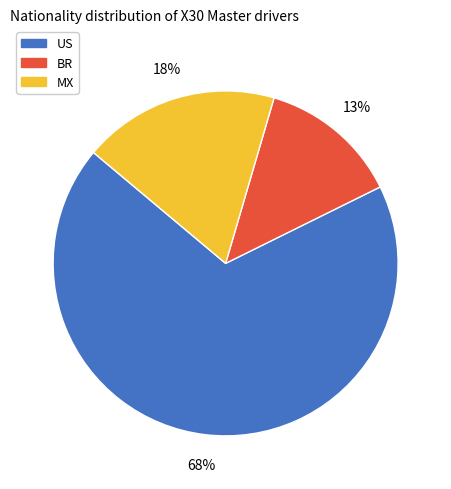

How many segments does this pie chart have?

3